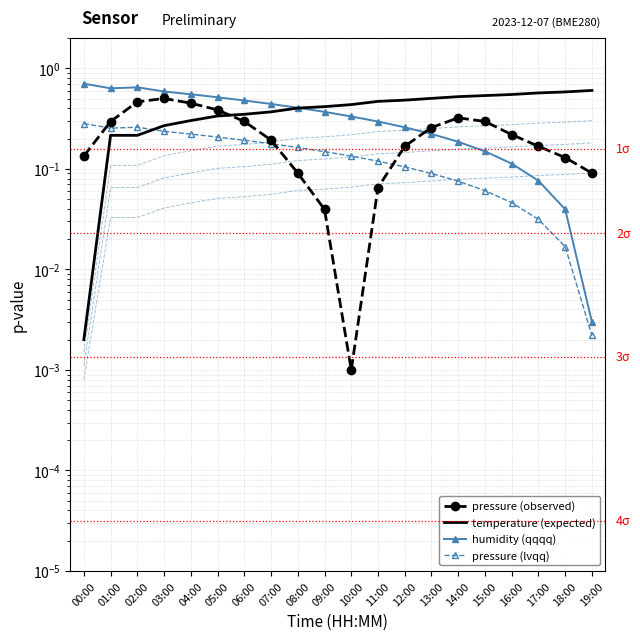

Reading right to left, extract all data points from this chart.

pressure (observed): 0.1	0.1	0.2	0.2	0.3	0.3	0.3	0.2	0.1	0.0	0.0	0.1	0.2	0.3	0.4	0.4	0.5	0.5	0.3	0.1
temperature (expected): 0.6	0.6	0.6	0.5	0.5	0.5	0.5	0.5	0.5	0.4	0.4	0.4	0.4	0.3	0.3	0.3	0.3	0.2	0.2	0.0
humidity (qqqq): 0.0	0.0	0.1	0.1	0.1	0.2	0.2	0.3	0.3	0.3	0.4	0.4	0.4	0.5	0.5	0.6	0.6	0.6	0.6	0.7
pressure (lvqq): 0.0	0.0	0.0	0.0	0.1	0.1	0.1	0.1	0.1	0.1	0.1	0.2	0.2	0.2	0.2	0.2	0.2	0.3	0.3	0.3